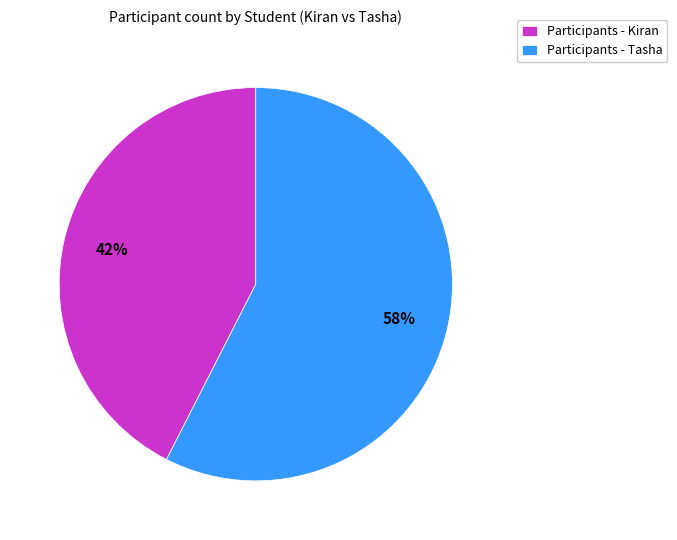

Rank the categories by value from highest to lowest.

Participants - Tasha, Participants - Kiran